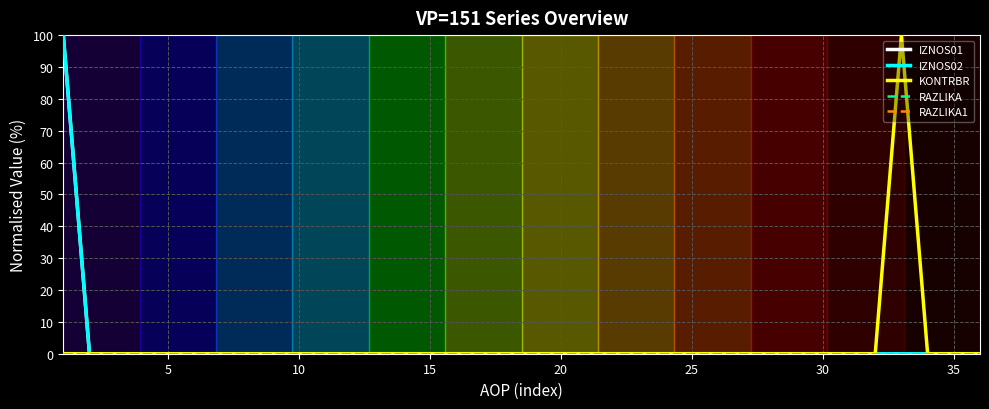

What is the difference between the maximum and minimum values in the KONTRBR series?

100.0